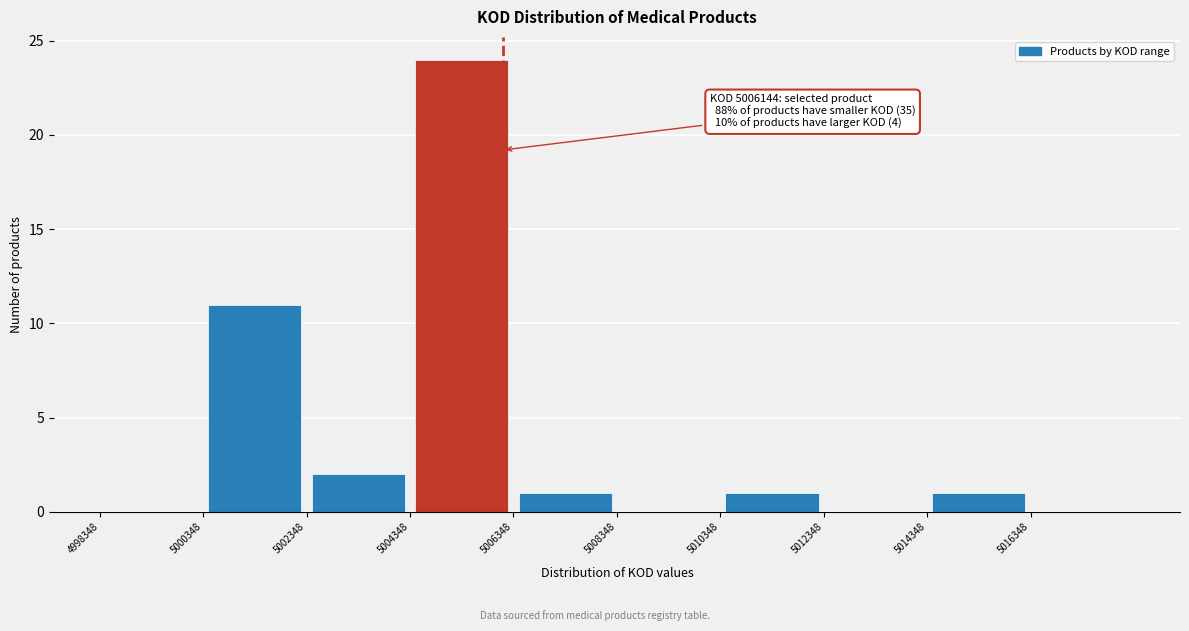

Over which range of the x-axis is the bar tallest?

5004400 to 5006400